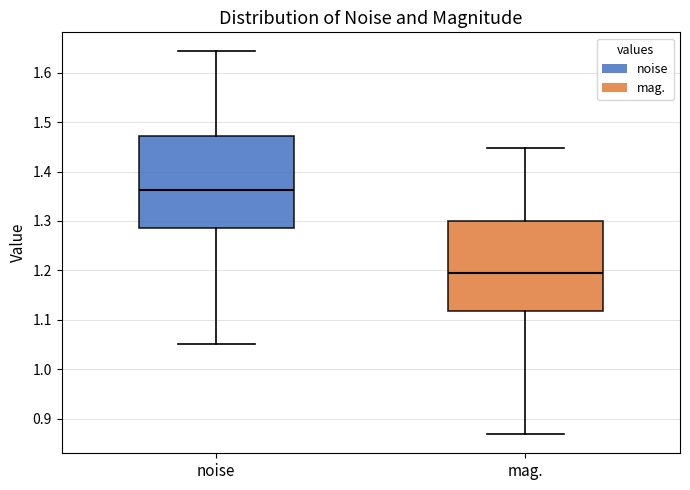

Which box has the highest median line?

noise